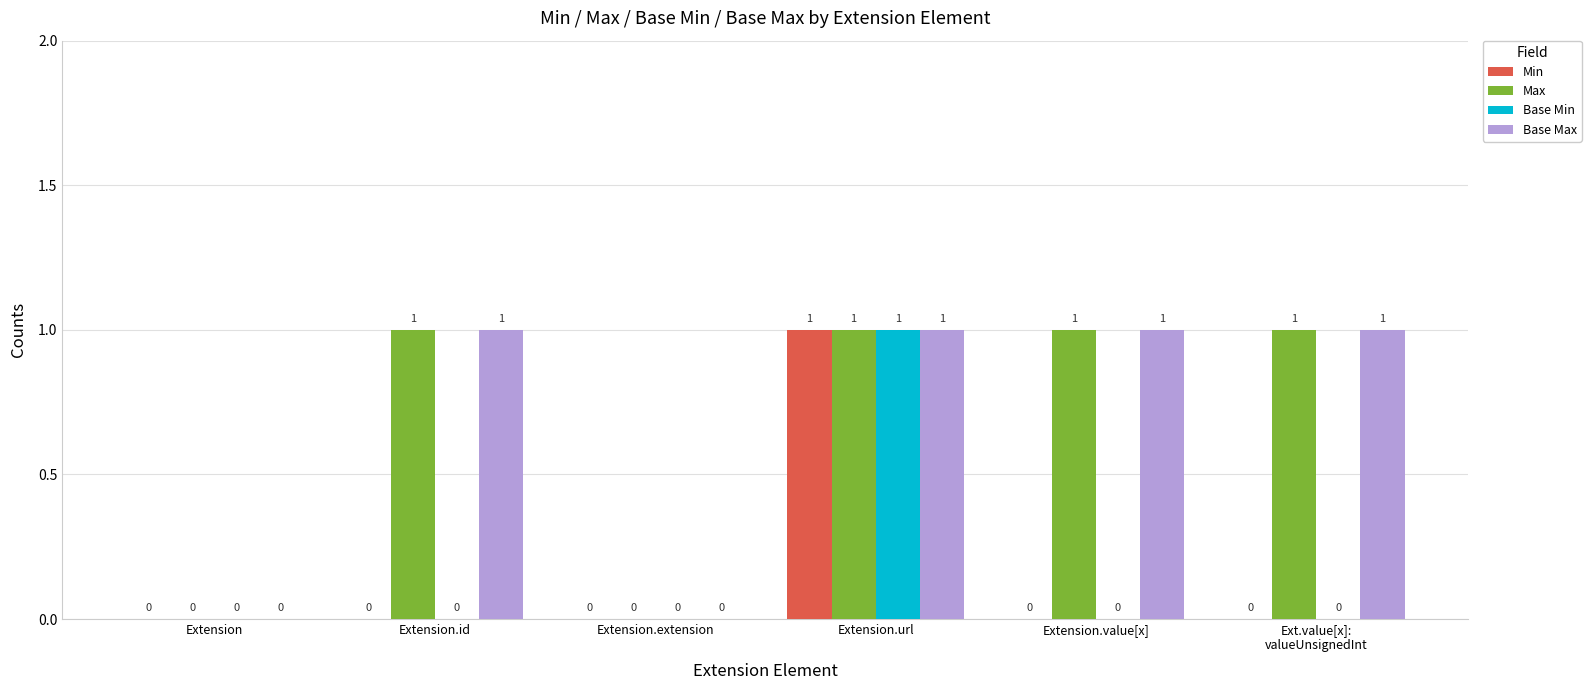

Does the chart contain stacked bars?

No